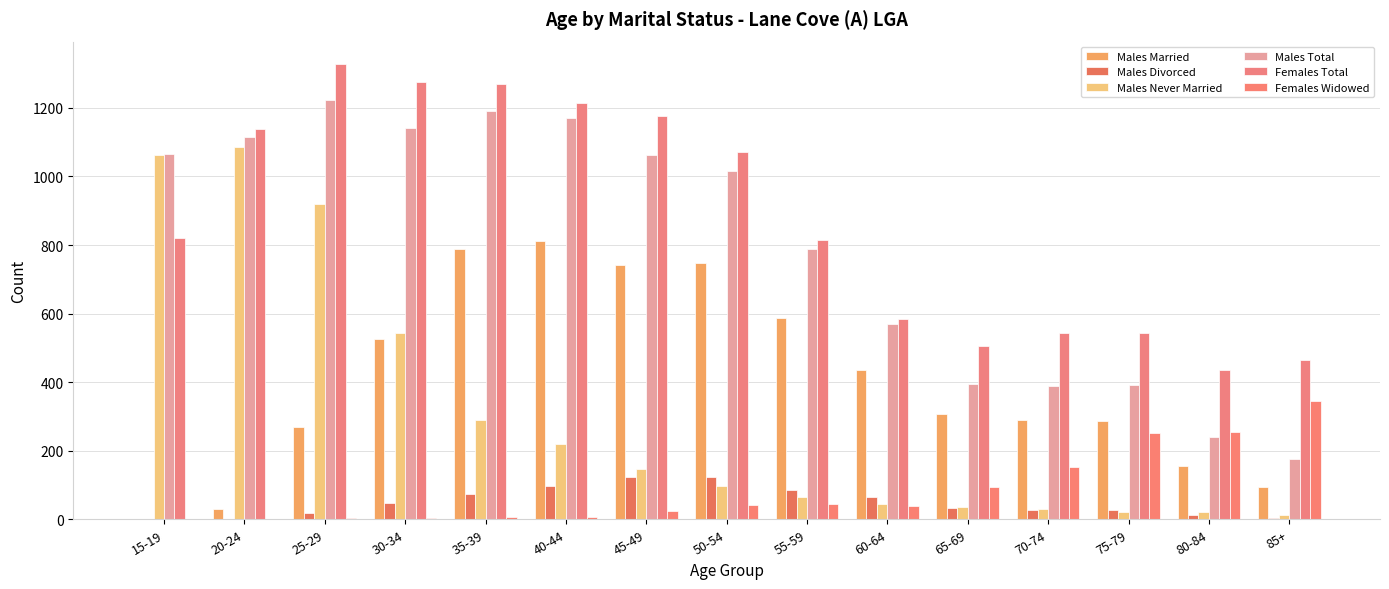

What is the spread (max minus min) of values at 45-49?

1153